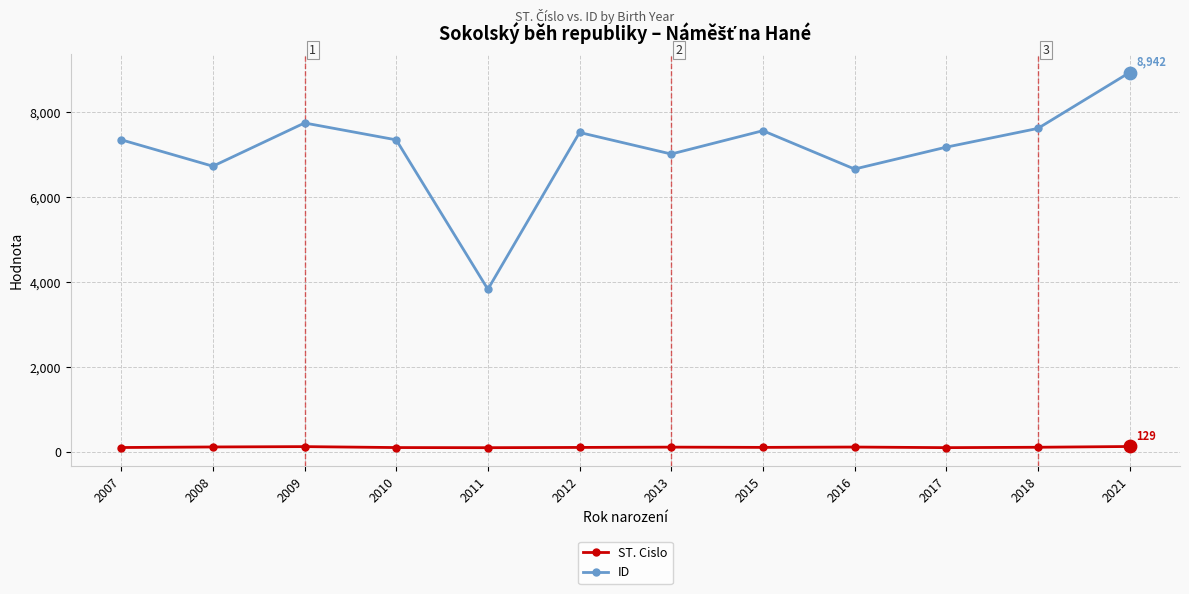

At how many categories does at least one series exceed 3615?

12